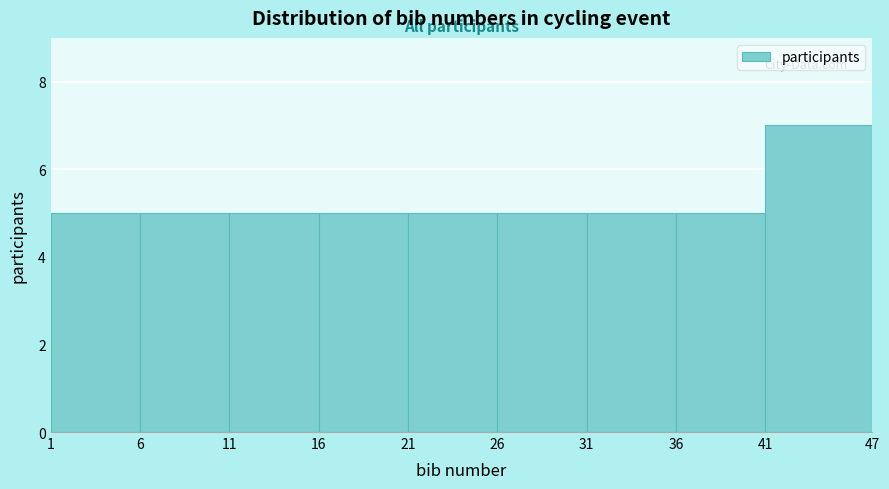

Reading left to right, transcribe this chart: for each bar, give the range it covers on the x-axis and its height. The values are not printed on the chart, so give them approximately, as read against the axis.

1 to 6: 5
6 to 11: 5
11 to 16: 5
16 to 21: 5
21 to 26: 5
26 to 31: 5
31 to 36: 5
36 to 41: 5
41 to 47: 7